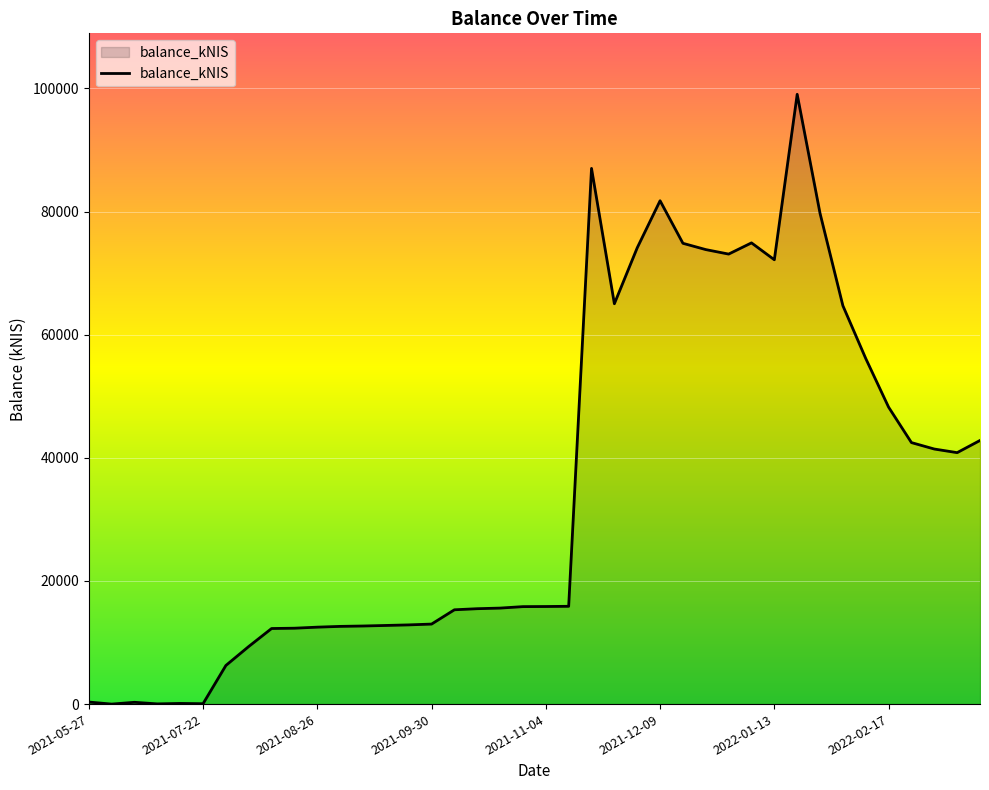

What is the greatest value displayed?

99034.2